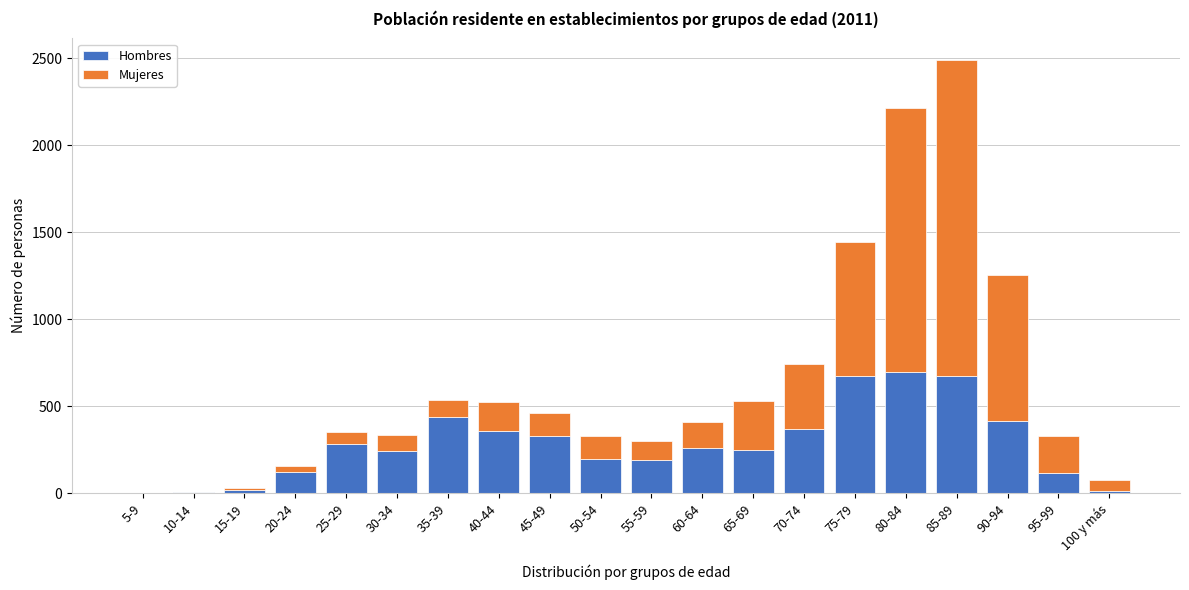

At which category is the sum across all series the highest?

85-89